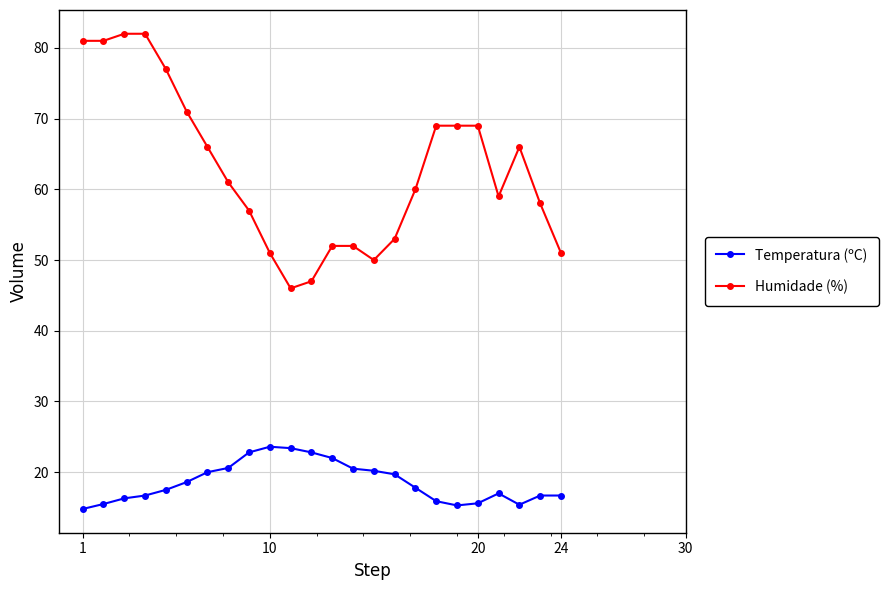

True or false: Temperatura (ºC) has more than 1 points higher than both neighbors.

True